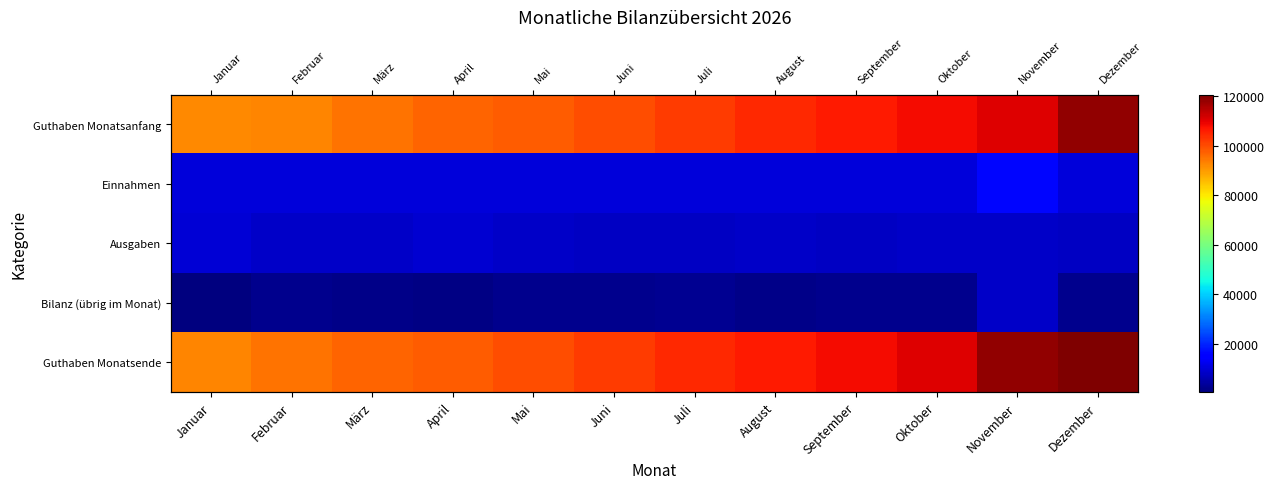

At which label does Guthaben Monatsende reach its minimum?

Januar